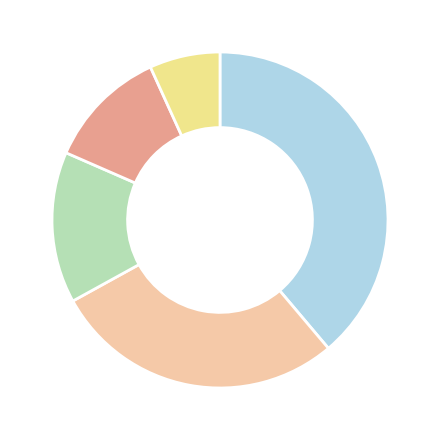

Is there a majority slice in this chart?

No